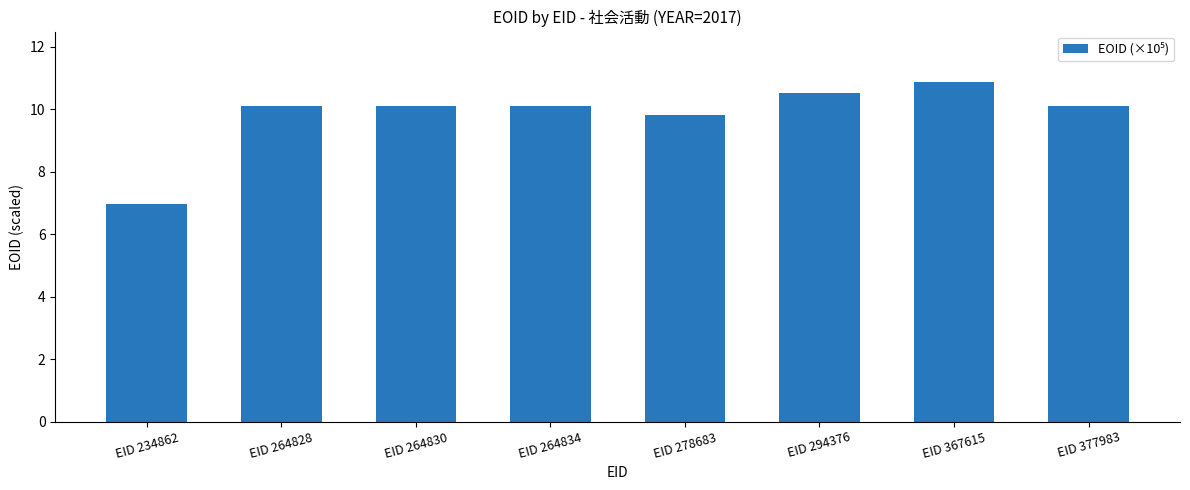

What is the approximate value at EID 294376?

10.5